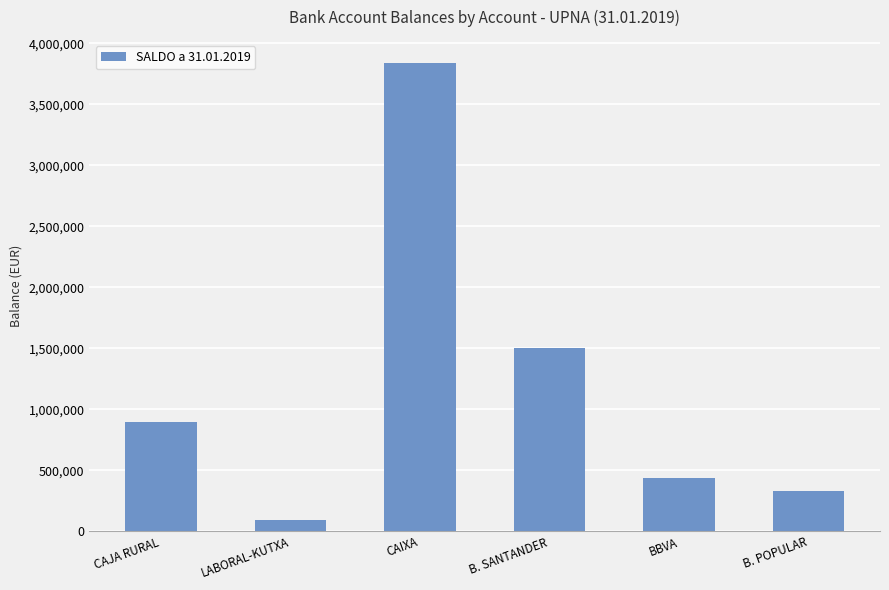

Reading right to left, extract all data points from this chart.

334416.3	435488.4	1501844.4	3837359.2	95070.3	893187.2